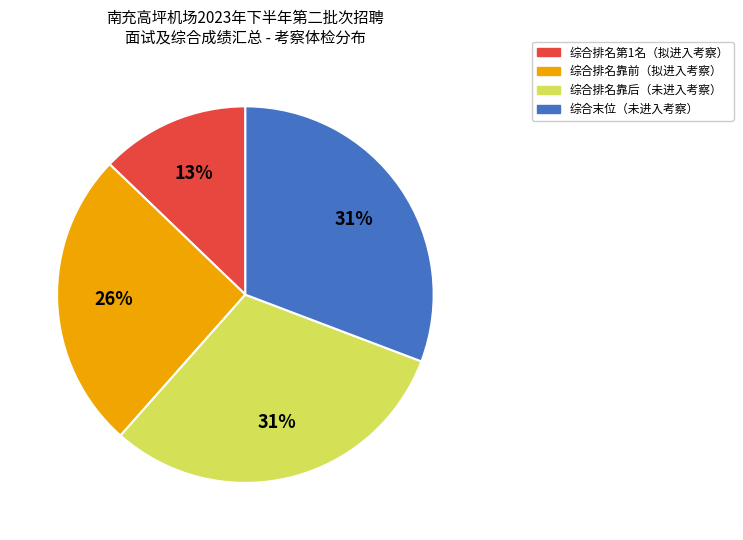

To the nearest percent, what is the average slice percentage?

25%